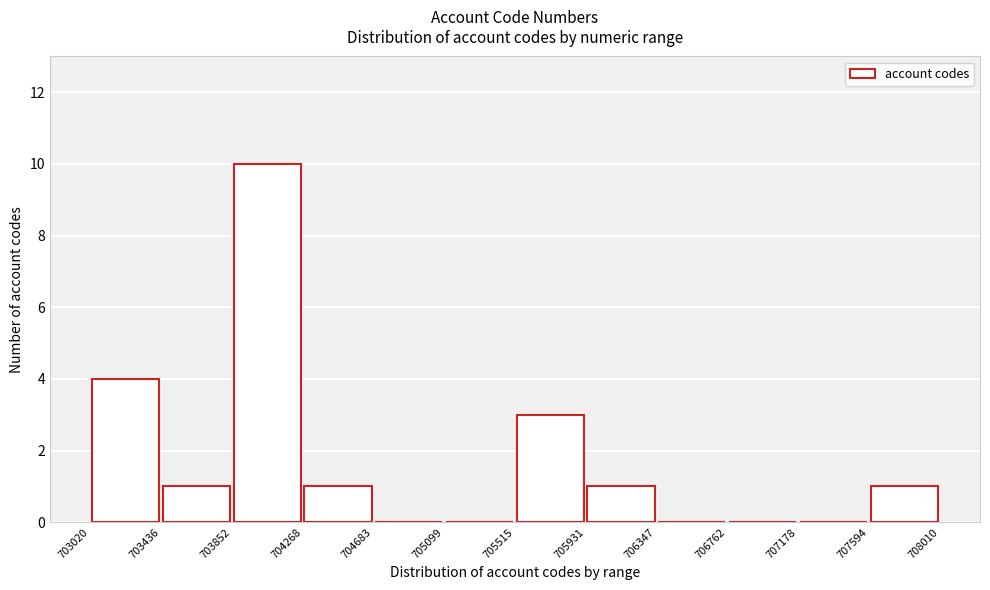

Reading left to right, list every bar in this chart as the range it spans on the x-axis followed by its height. The values are not printed on the chart, so give them approximately, as read against the axis.

703020 to 703436: 4
703436 to 703852: 1
703852 to 704268: 10
704268 to 704683: 1
704683 to 705099: 0
705099 to 705515: 0
705515 to 705931: 3
705931 to 706347: 1
706347 to 706762: 0
706762 to 707178: 0
707178 to 707594: 0
707594 to 708010: 1